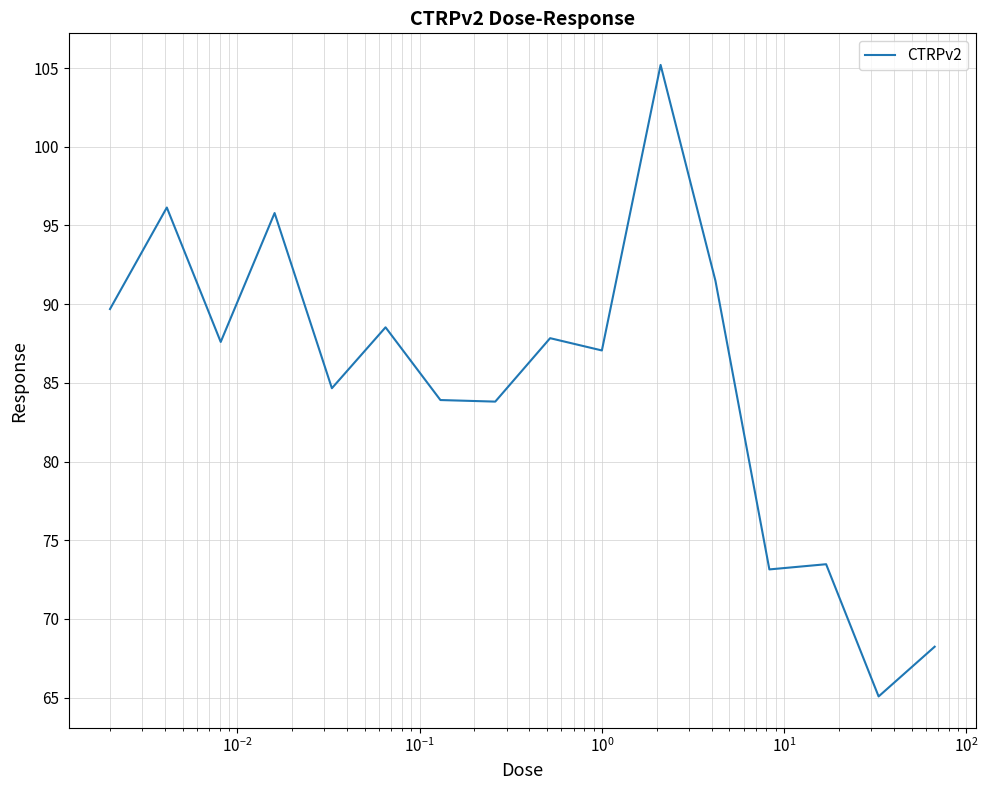

What is the minimum value shown in the chart?

65.1